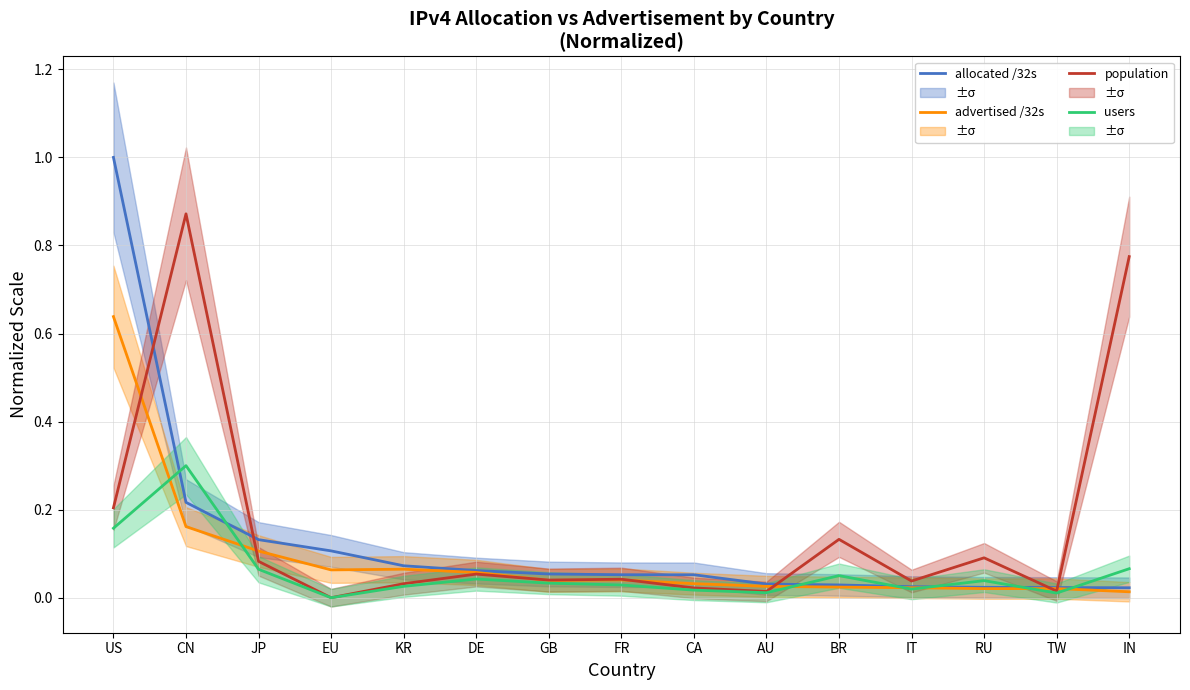

How many times do allocated /32s and population cross each other?

5